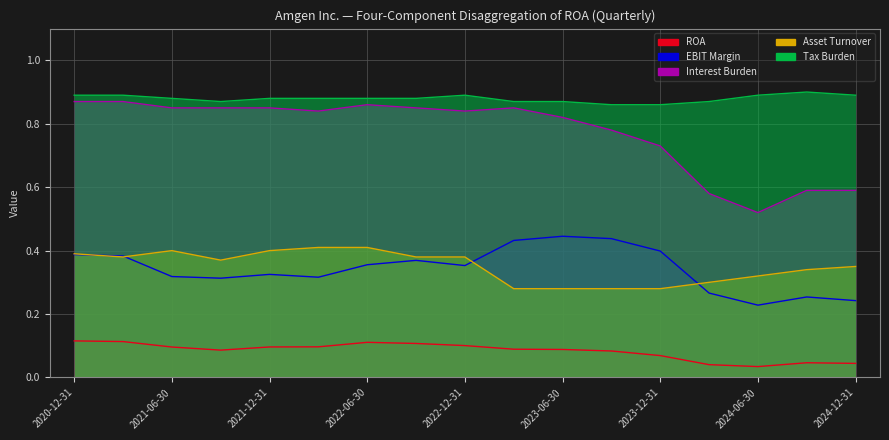

What is the lowest value of the Asset Turnover series?

0.3